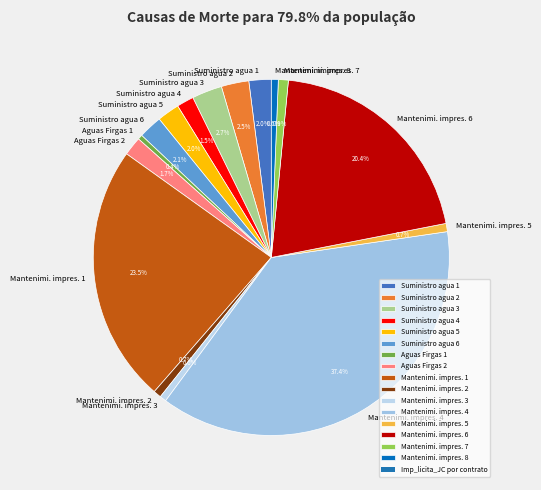

Combined, do Suministro agua 3 and Suministro agua 4 account for over 50%?

No